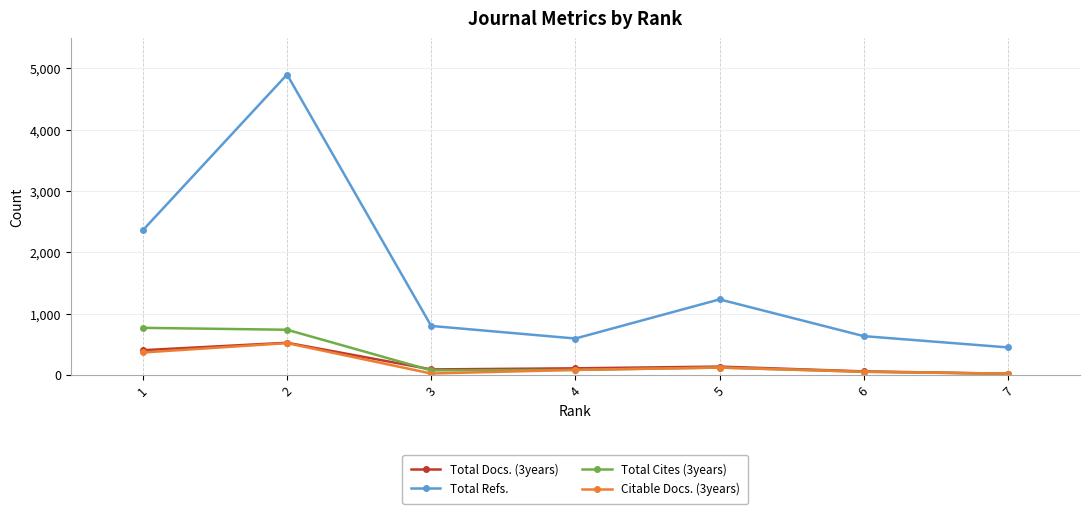

What is the minimum value for Citable Docs. (3years)?

21